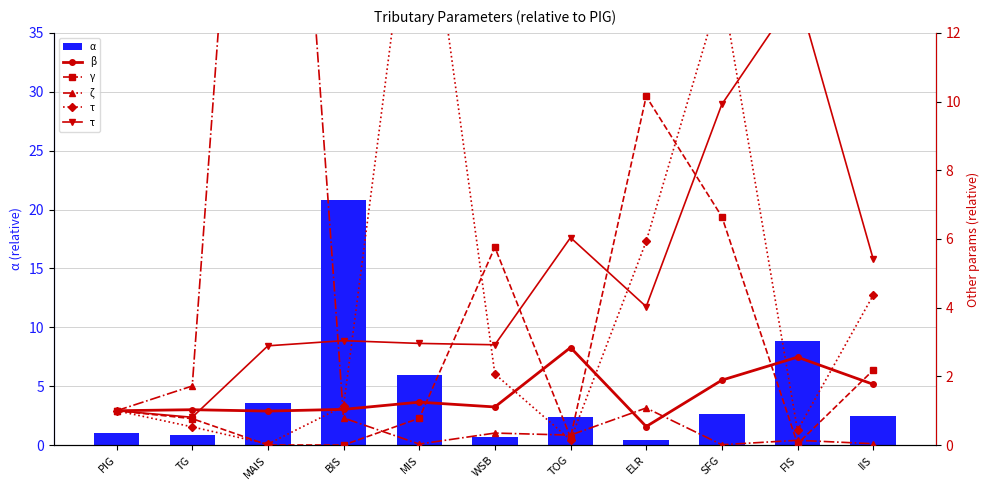

Reading left to right, transcribe all the data shown in this chart.

α: PIG=1.0	TG=0.9	MAIS=3.5	BIS=20.8	MIS=6.0	WSB=0.7	TOG=2.4	ELR=0.4	SFG=2.7	FIS=8.8	IIS=2.5
β: PIG=1.0	TG=1.0	MAIS=1.0	BIS=1.0	MIS=1.2	WSB=1.1	TOG=2.8	ELR=0.5	SFG=1.9	FIS=2.6	IIS=1.8
γ: PIG=1.0	TG=0.8	MAIS=0.0	BIS=0.0	MIS=0.8	WSB=5.8	TOG=0.2	ELR=10.2	SFG=6.7	FIS=0.0	IIS=2.2
ζ: PIG=1.0	TG=1.7	MAIS=31.7	BIS=0.8	MIS=0.0	WSB=0.3	TOG=0.3	ELR=1.1	SFG=0.0	FIS=0.1	IIS=0.0
τ: PIG=1.0	TG=0.5	MAIS=0.0	BIS=1.1	MIS=18.2	WSB=2.1	TOG=0.1	ELR=5.9	SFG=13.3	FIS=0.4	IIS=4.4
τ̃: PIG=1.0	TG=0.8	MAIS=2.9	BIS=3.0	MIS=3.0	WSB=2.9	TOG=6.0	ELR=4.0	SFG=9.9	FIS=13.2	IIS=5.4